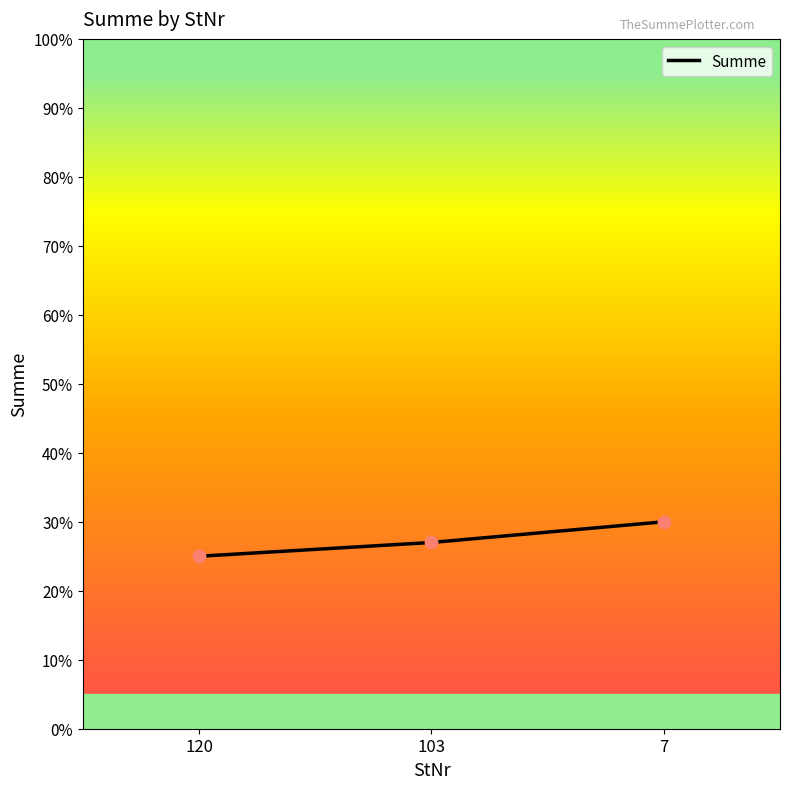

Approximately how many times larger is the value at 7 compared to 120?

1.2